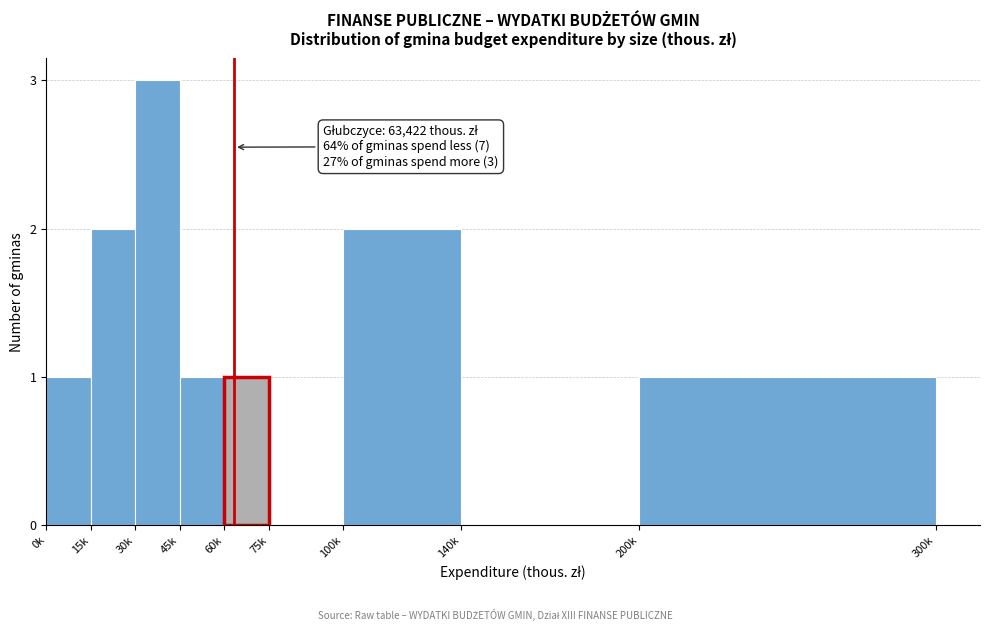

Reading left to right, what are all the values shown in this chart?

0k=1	15k=2	30k=3	45k=1	60k=1	75k=0	100k=2	140k=0	200k=1